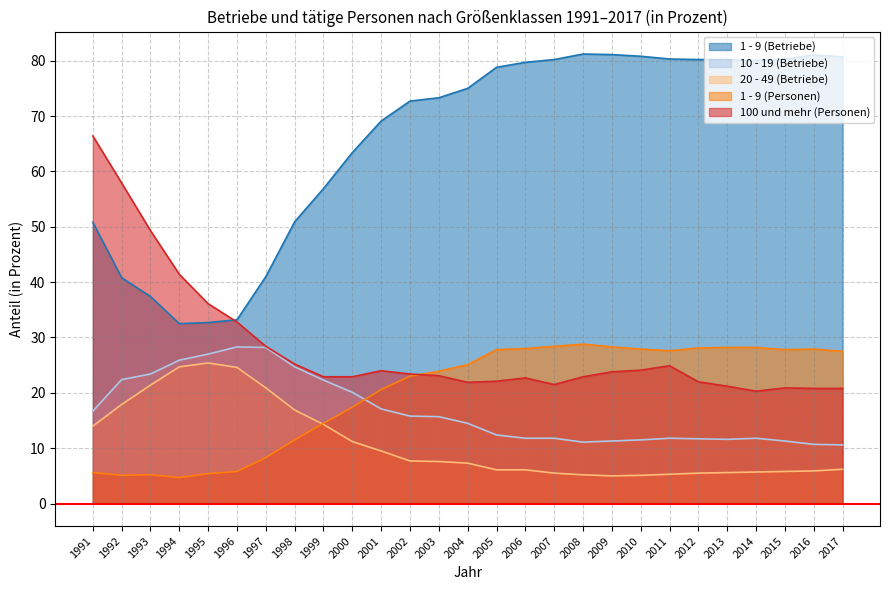

Between 1993 and 2017, which series saw the biggest shift?

1 - 9 (Betriebe)